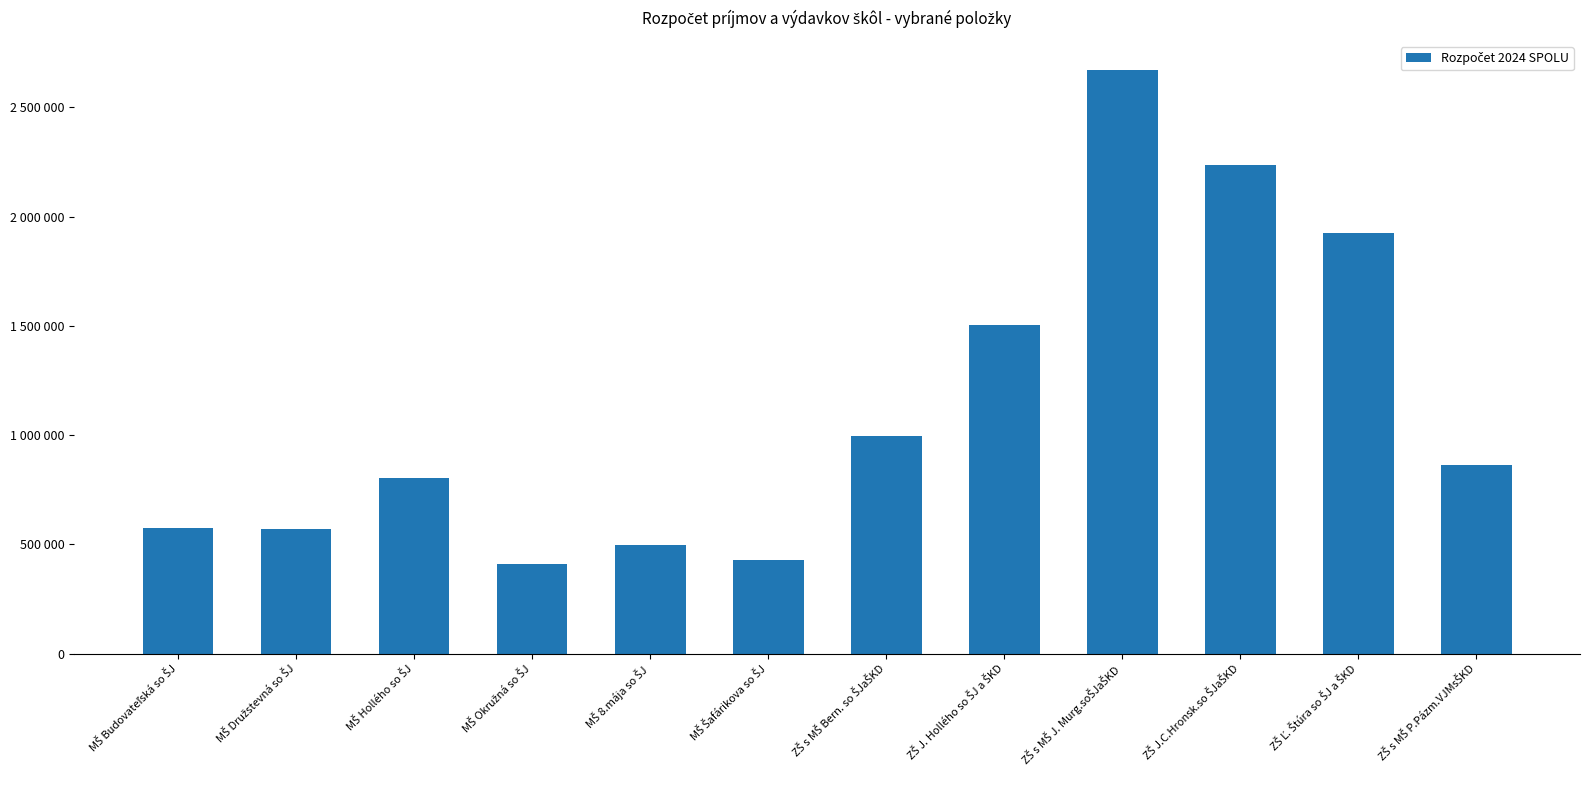

Reading left to right, what are all the values shown in this chart?

MŠ Budovateľská so ŠJ=574435	MŠ Družstevná so ŠJ=572460	MŠ Hollého so ŠJ=805677	MŠ Okružná so ŠJ=408537	MŠ 8.mája so ŠJ=499654	MŠ Šafárikova so ŠJ=429464	ZŠ s MŠ Bern. so ŠJaŠKD=995343	ZŠ J. Hollého so ŠJ a ŠKD=1503253	ZŠ s MŠ J. Murg.soŠJaŠKD=2670305	ZŠ J.C.Hronsk.so ŠJaŠKD=2236804	ZŠ Ľ. Štúra so ŠJ a ŠKD=1923688	ZŠ s MŠ P.Pázm.VJMsŠKD=864042